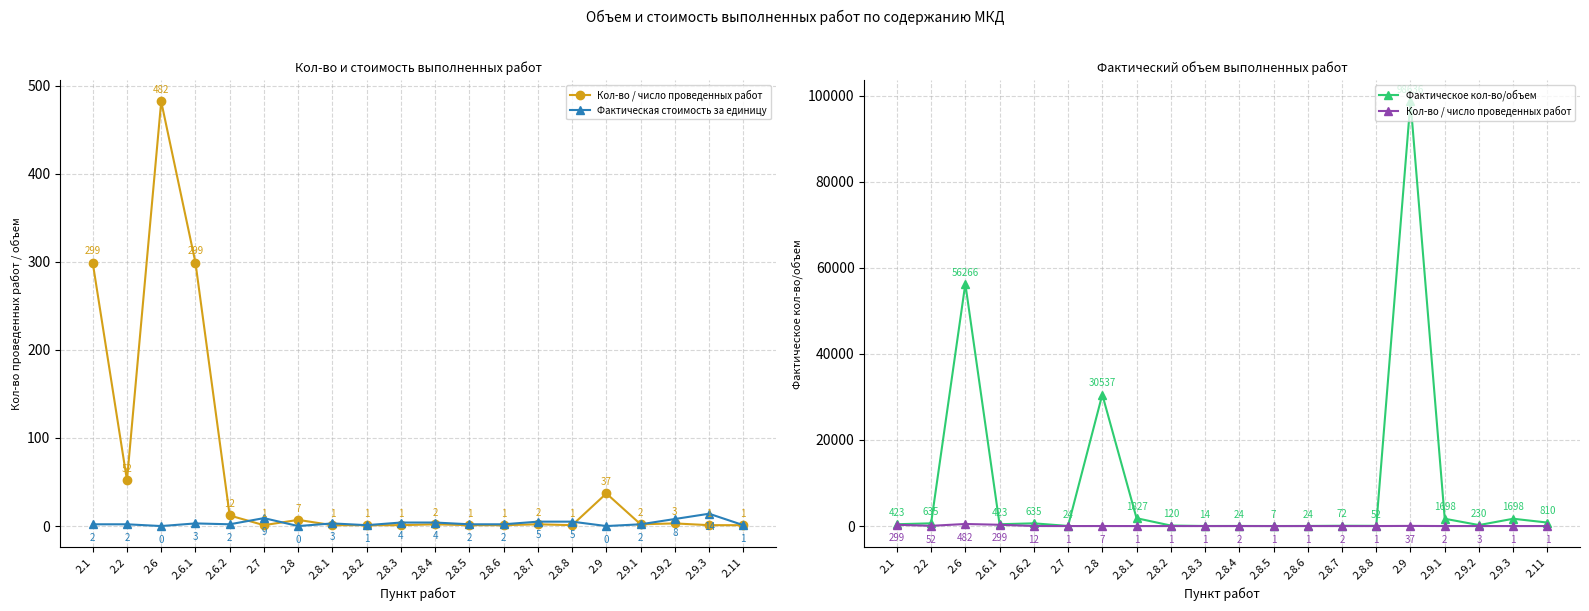

What is the difference between the Фактическое кол-во/объем values at 2.9 and 2.11?

97826